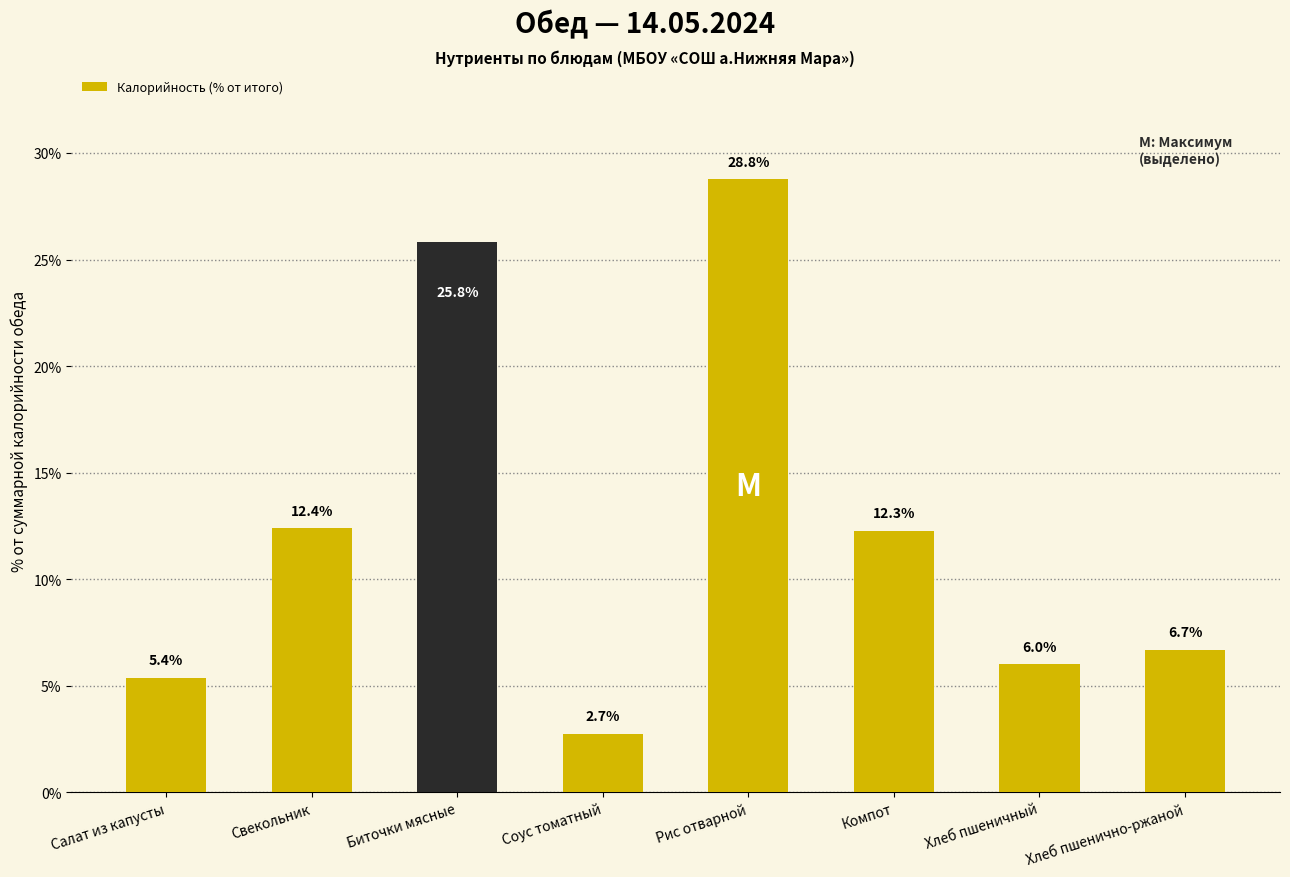

At which label does the data first exceed 12?

Свекольник